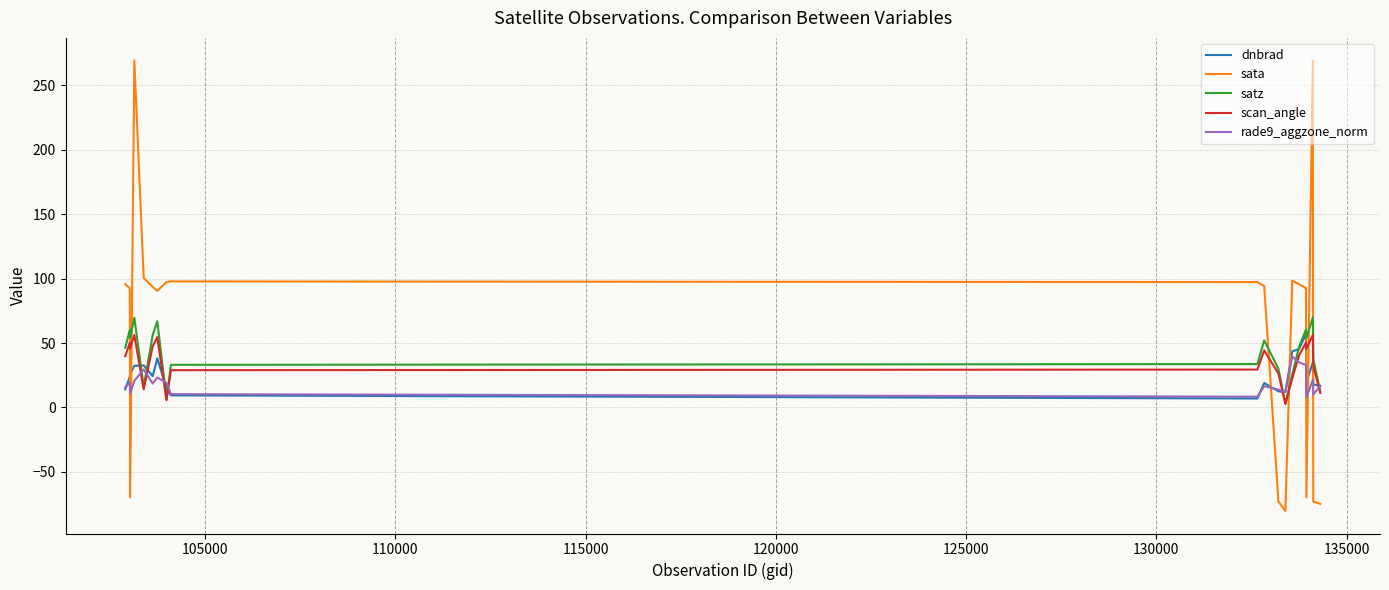

In sata, how many points are higher than both neighbors (excluding endpoints)?

4